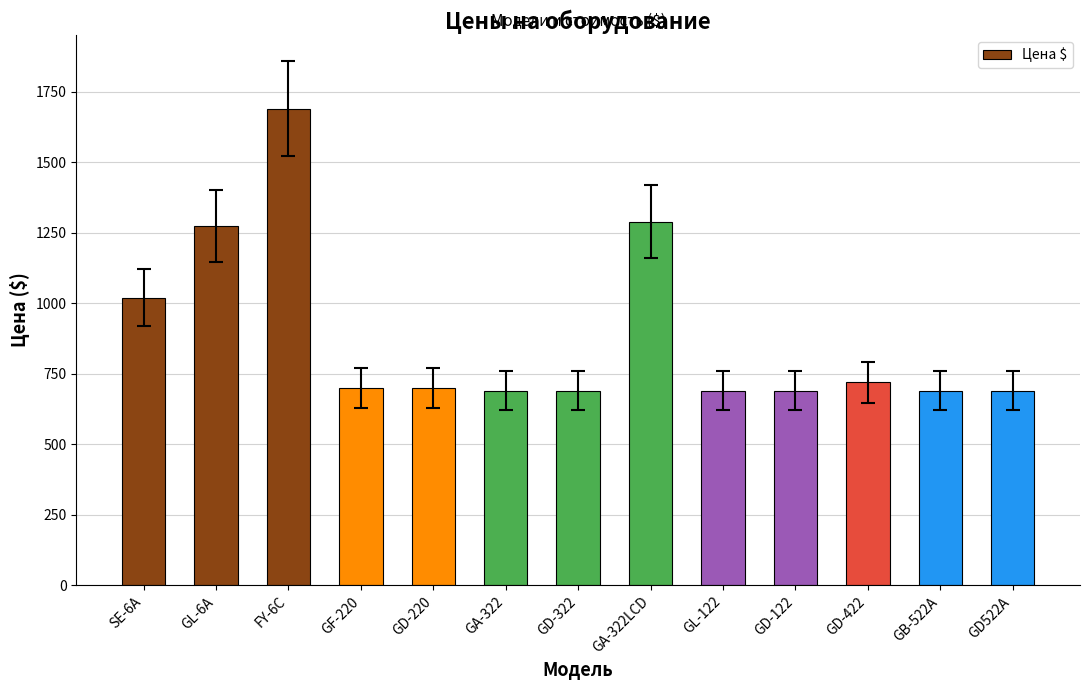

Reading left to right, what are all the values shown in this chart?

1020	1275	1690	700	700	690	690	1290	690	690	720	690	690